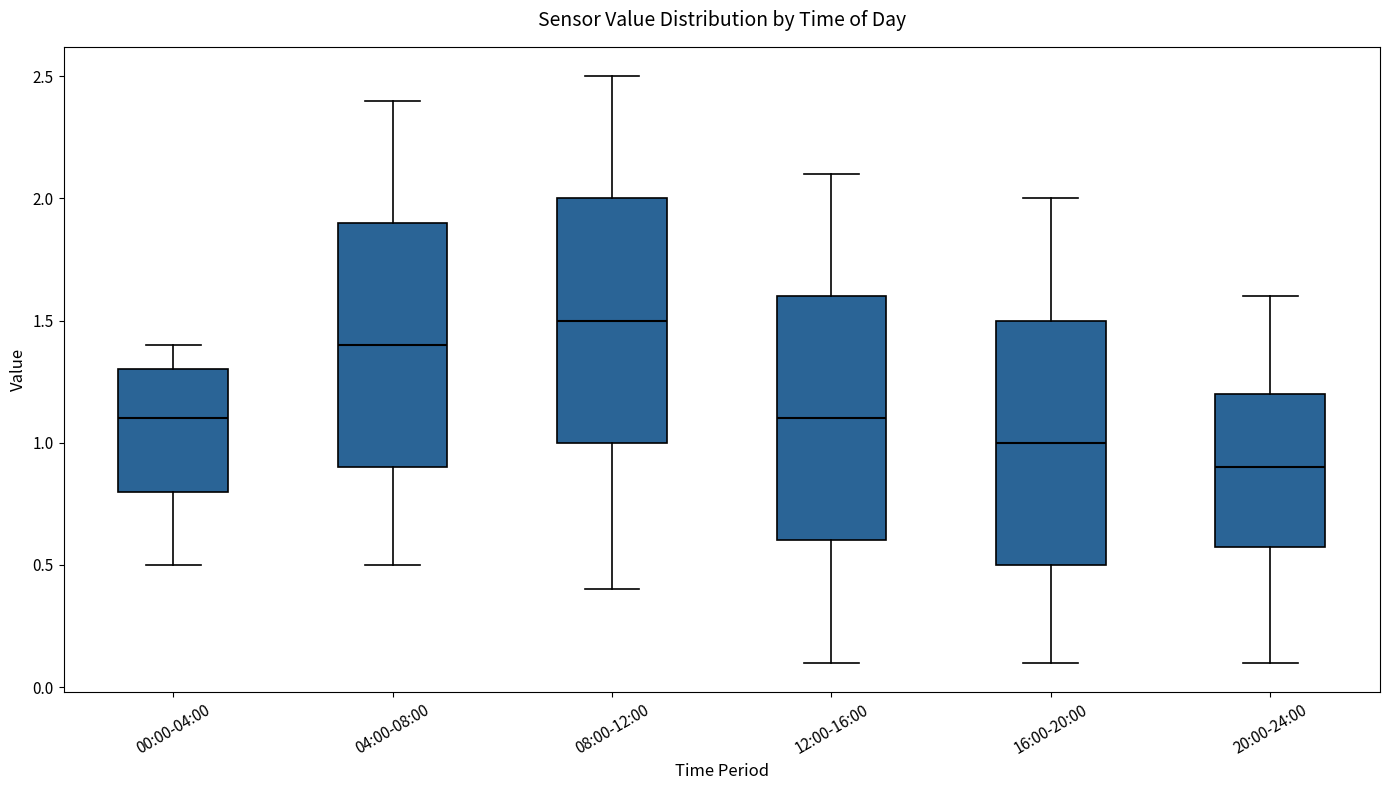

Where is the upper edge of the box for 00:00-04:00 on the y-axis? The values are not printed on the chart, so give them approximately, as read against the axis.

1.3